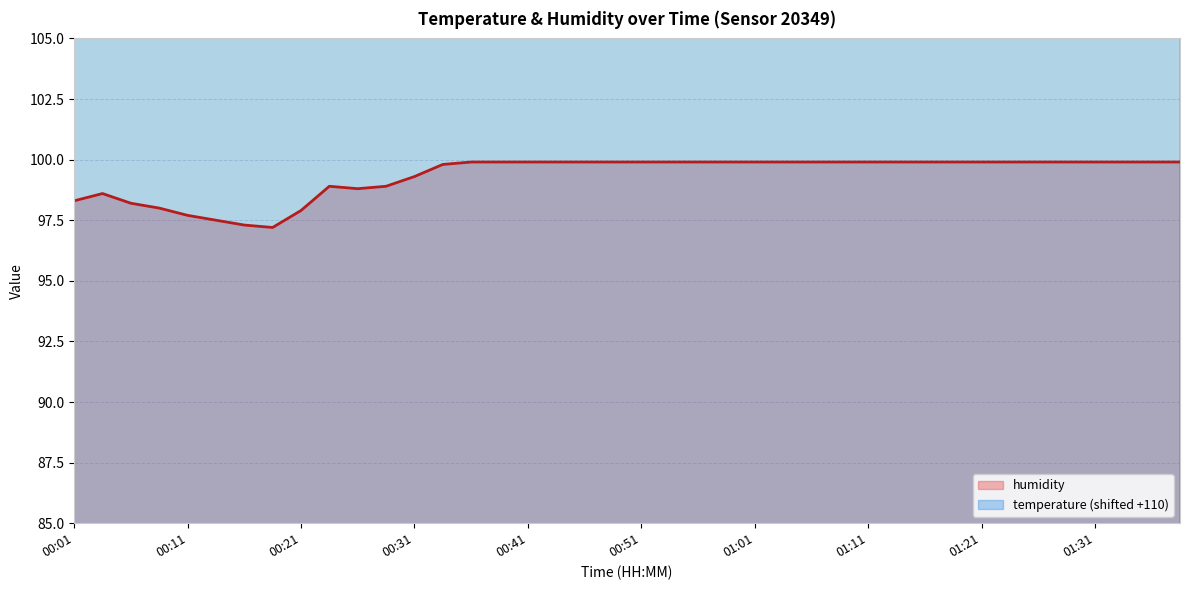

Is it true that temperature equals 107.2 at 00:36?

True